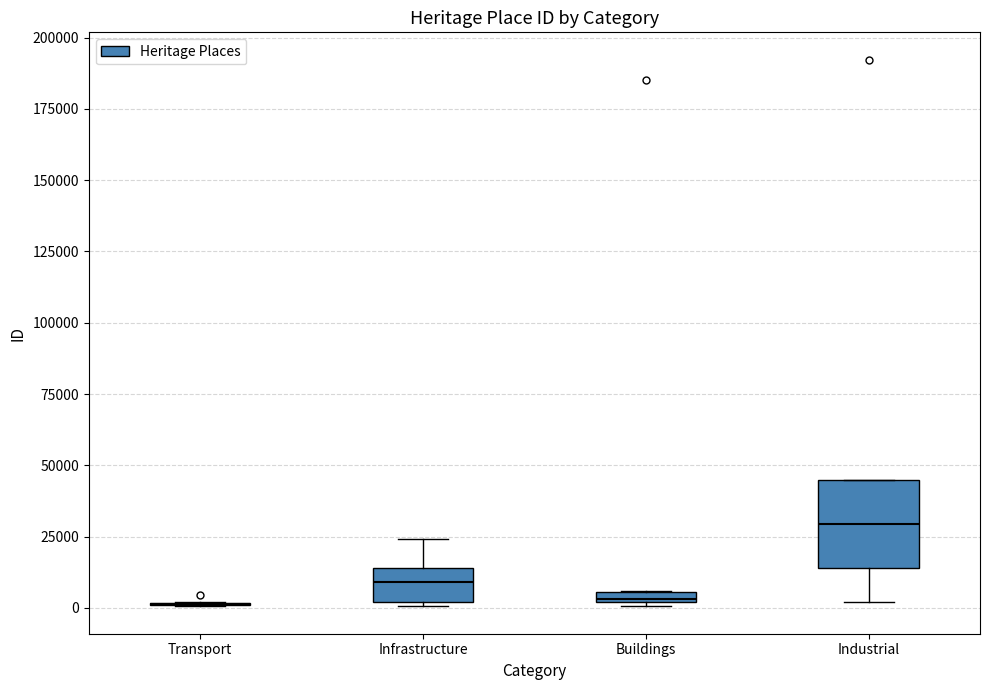

Comparing the boxes themselves (not the whiskers), which one is the tallest?

Industrial